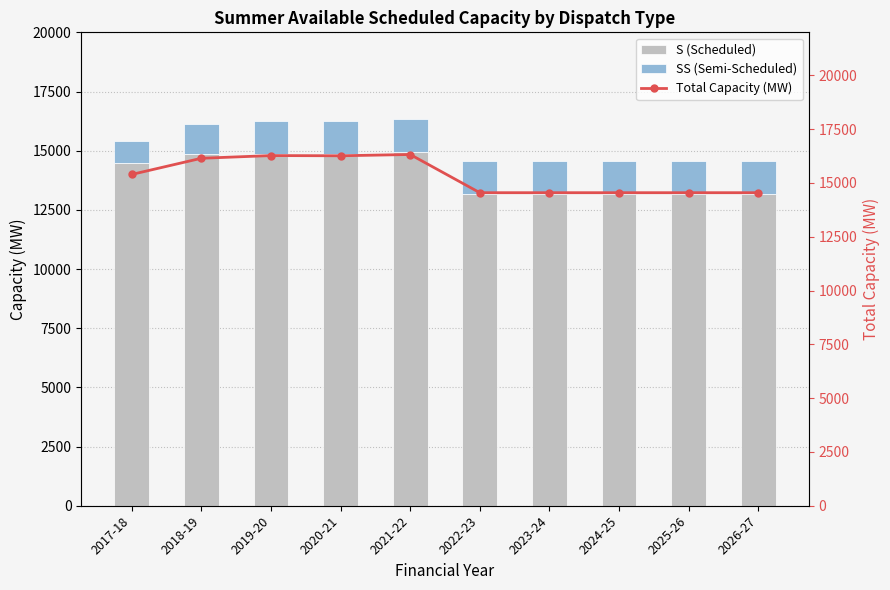

What is the average value of the Total Capacity (MW) series?

15314.0